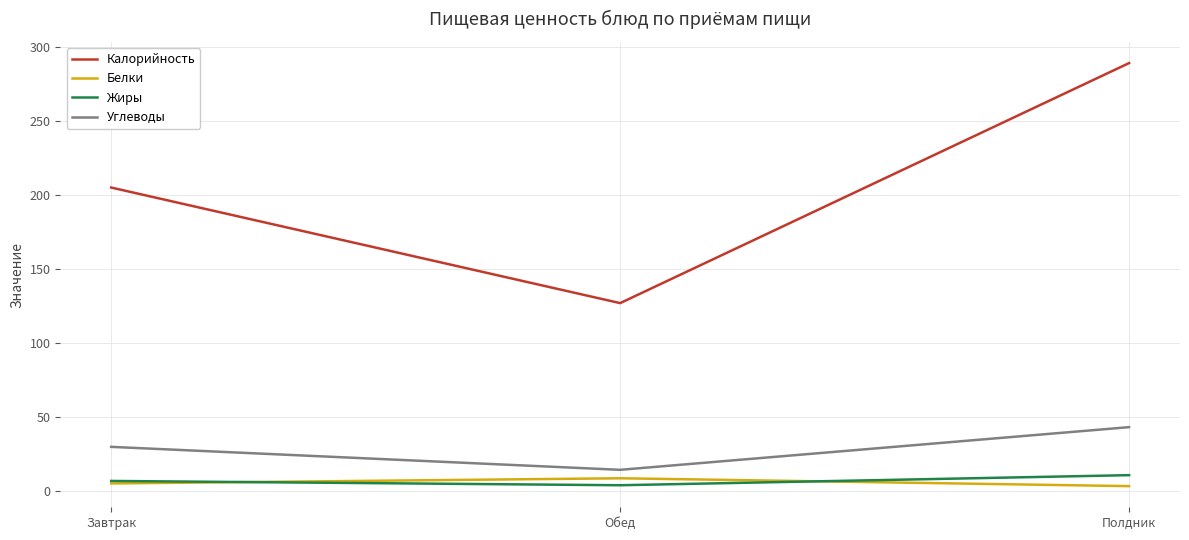

Which series has the largest total across all categories?

Калорийность